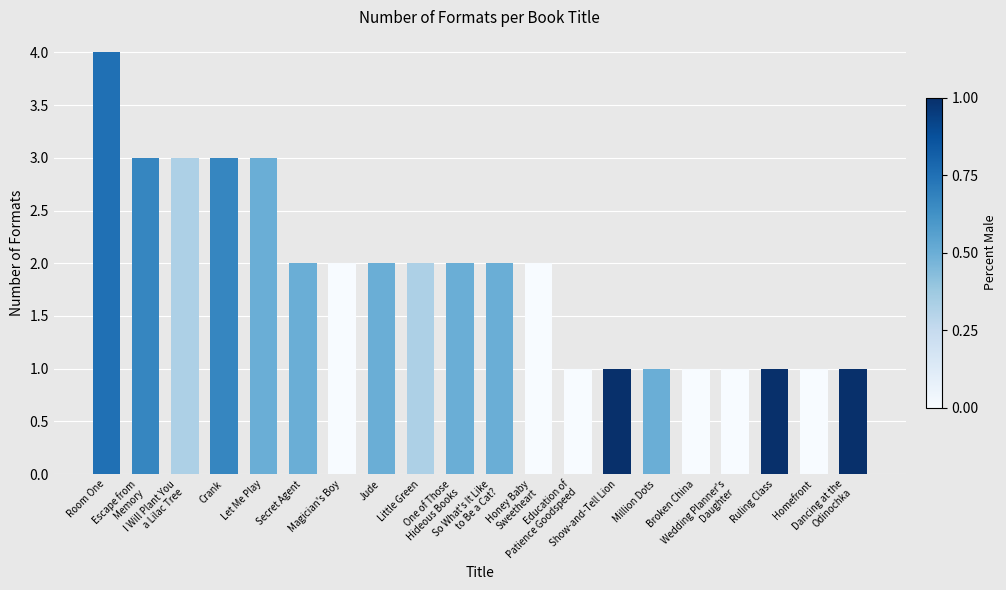

What is the smallest value displayed?

1